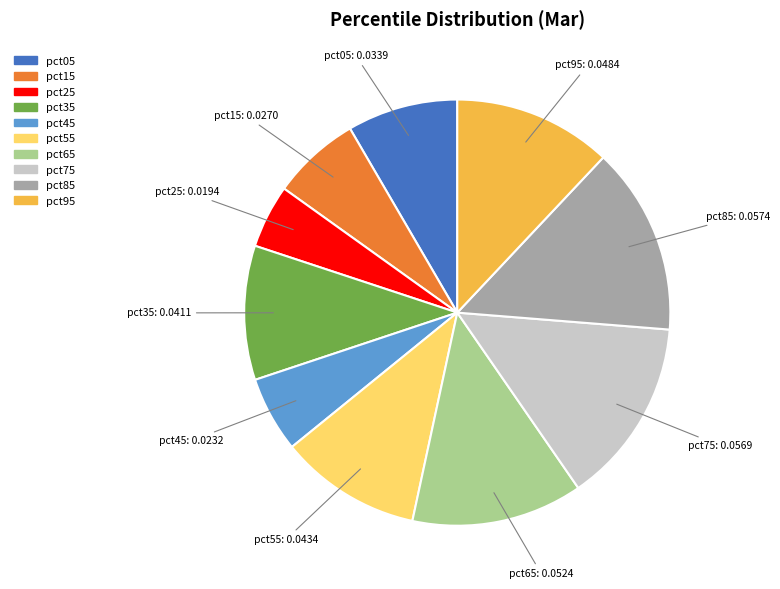

True or false: pct55 accounts for 18% of the total.

False